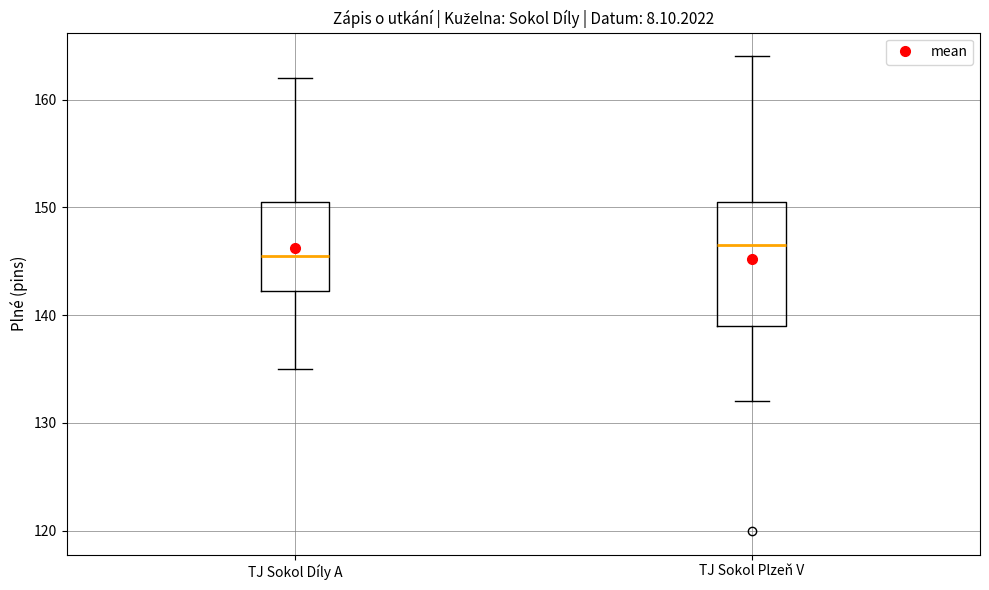

Where is the upper edge of the box for TJ Sokol Díly A on the y-axis? The values are not printed on the chart, so give them approximately, as read against the axis.

151